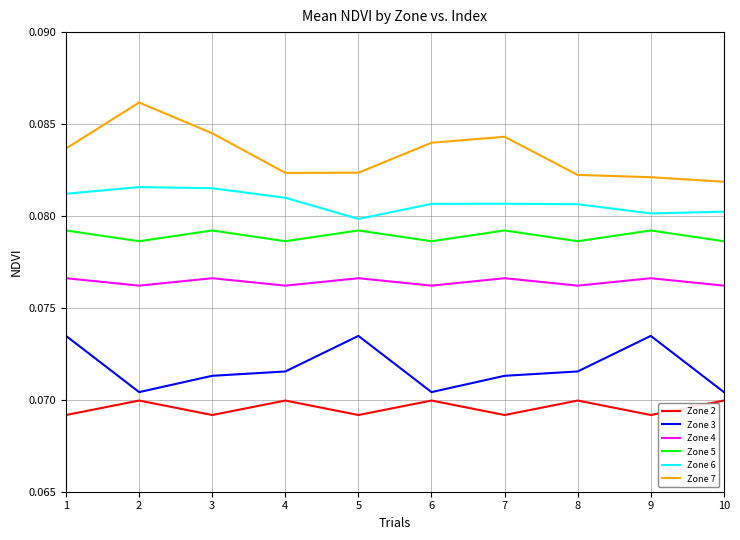

True or false: Zone 7 and Zone 5 cross at least once.

False